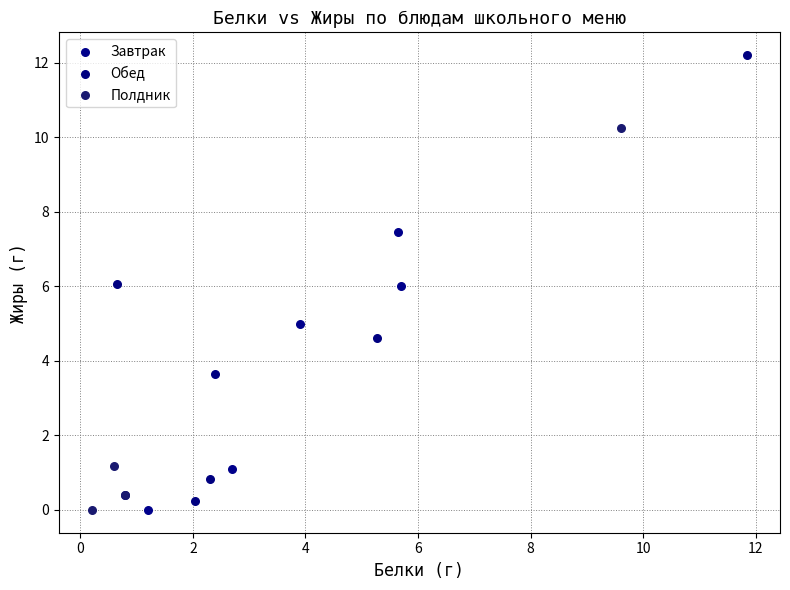

What are all the series names shown in the legend?

Завтрак, Обед, Полдник